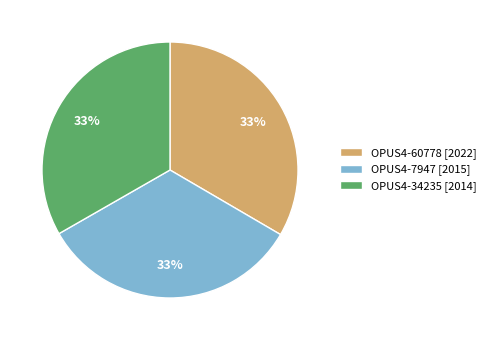

What is the ratio of the value at OPUS4-7947 [2015] to the value at OPUS4-60778 [2022]?

1.0